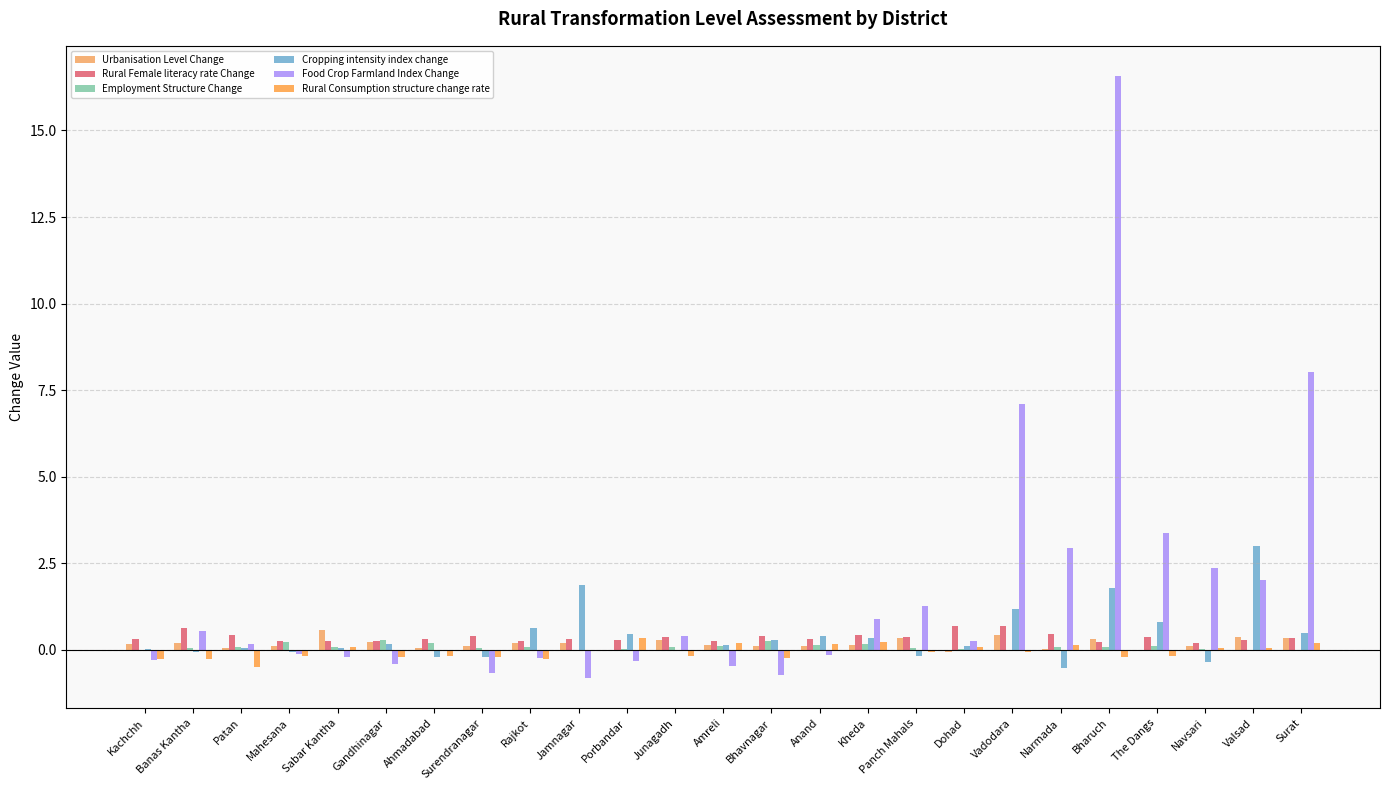

How many categories are shown in the chart?

25